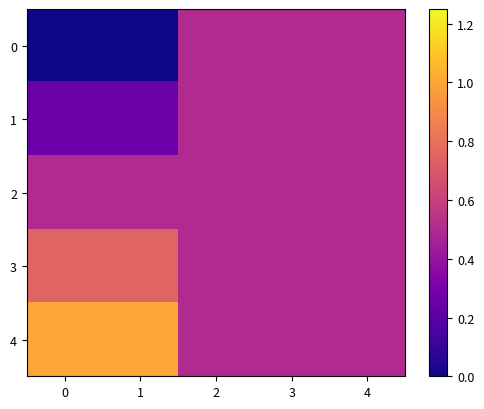

Between 3 and 4, which is larger?

3